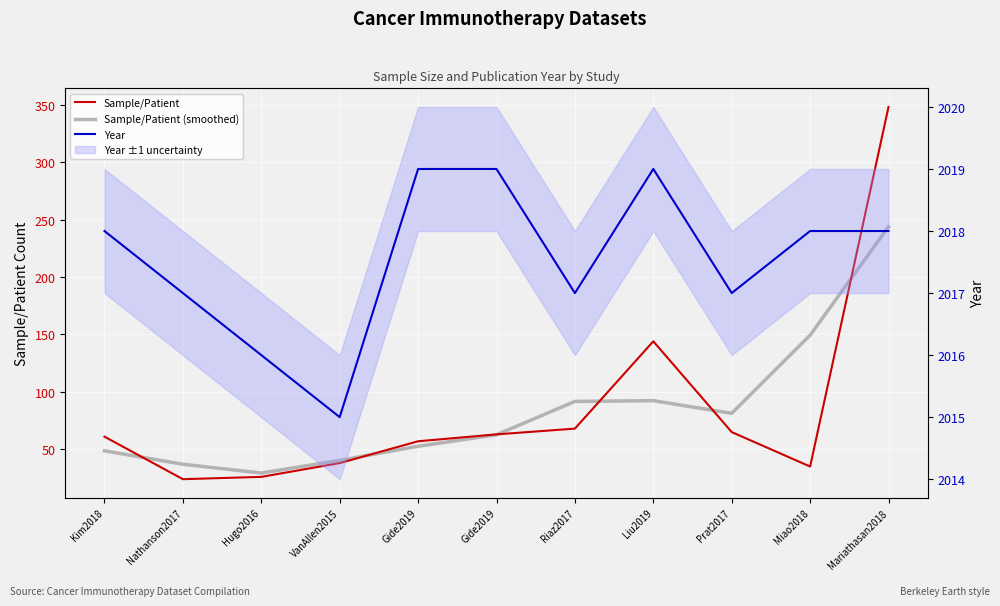

How many interior local valleys does the Sample/Patient (smoothed) series have?

2